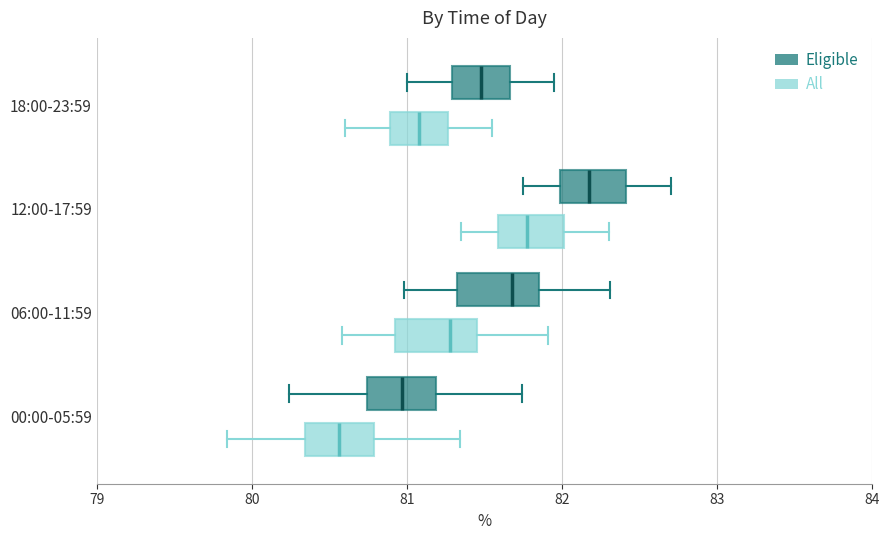

Which box has the furthest to the right median line?

12:00-17:59 (Eligible)